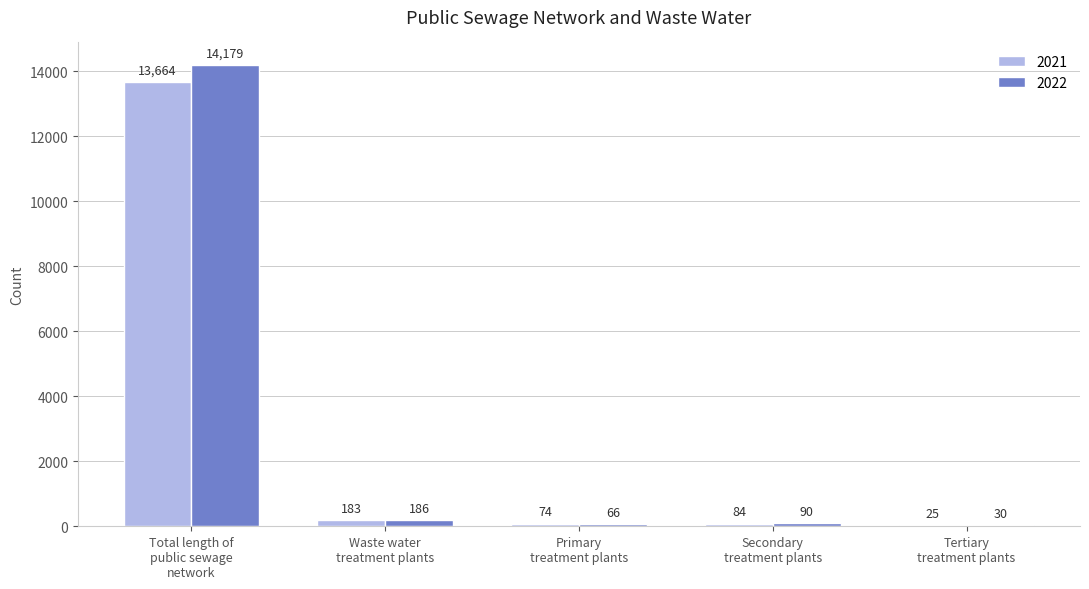

Reading right to left, extract all data points from this chart.

2021: 25	84	74	183	13664
2022: 30	90	66	186	14179